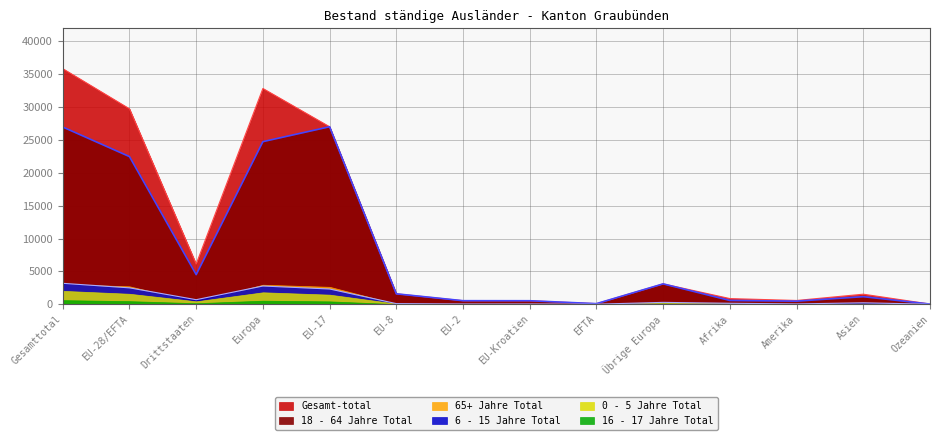

Which label corresponds to the largest value in the chart?

Gesamttotal